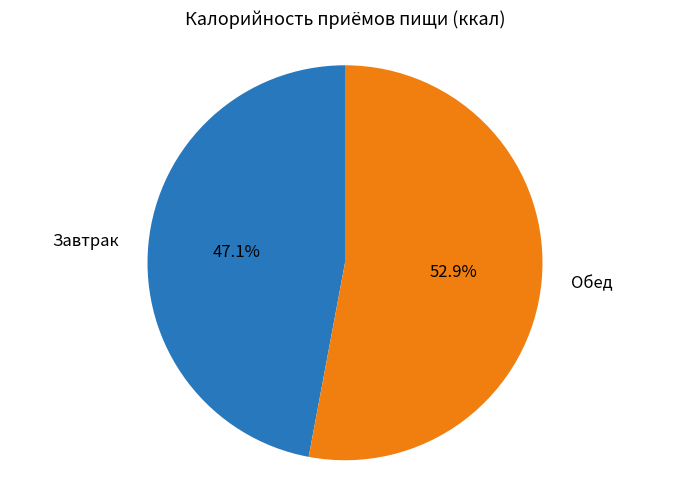

Which category has the biggest portion of the pie?

Обед